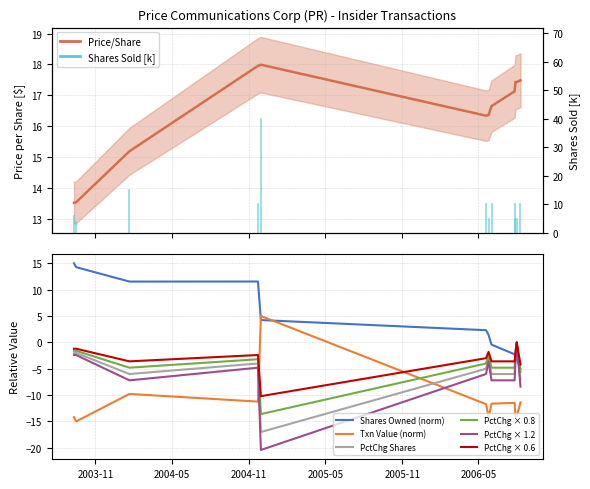

What position from the right is 2003-09-11?

12